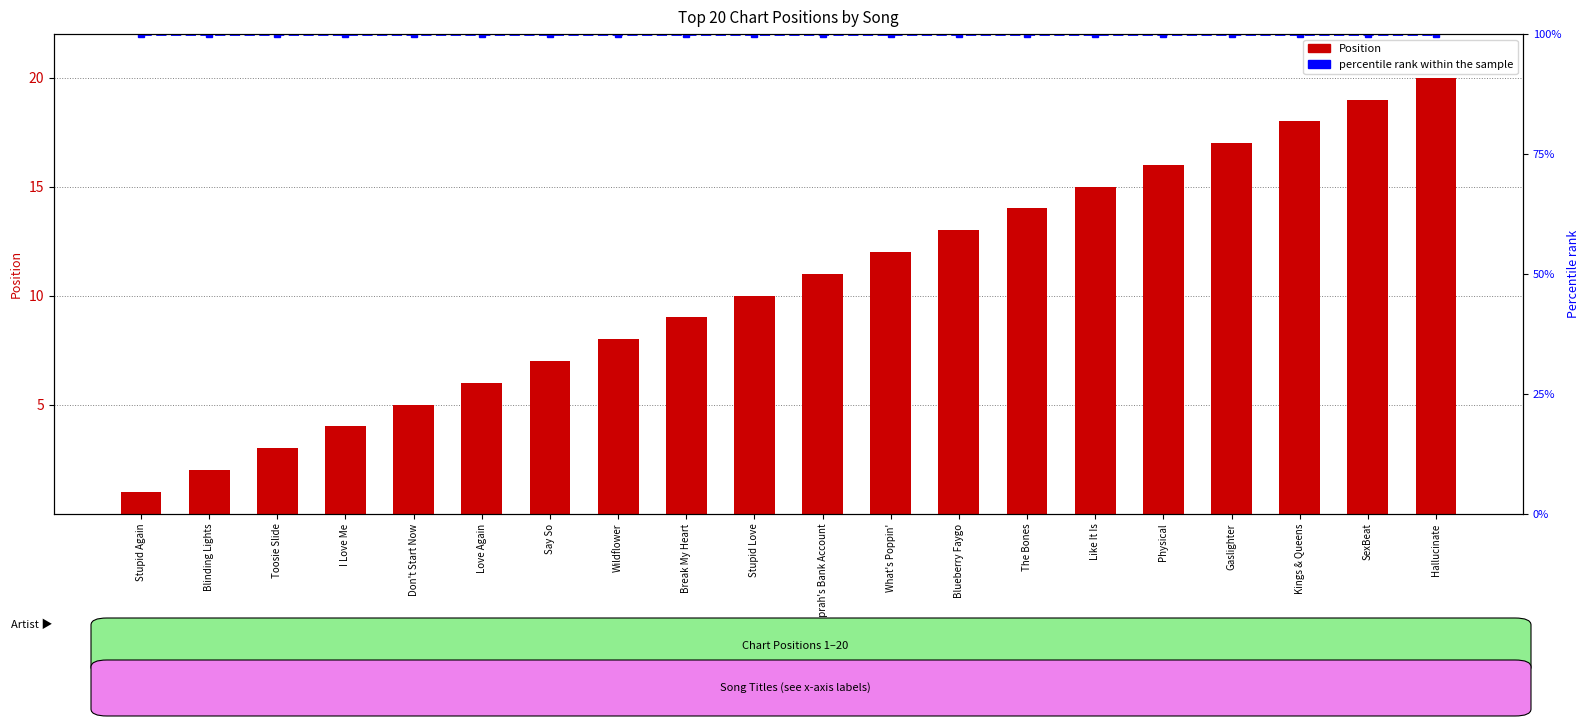

What position from the left is The Bones?

14